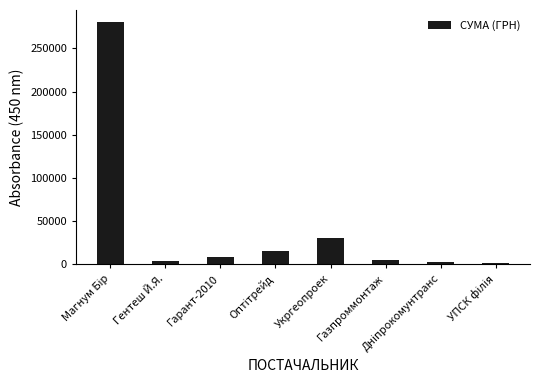

What is the label of the 6th bar from the right?

Гарант-2010